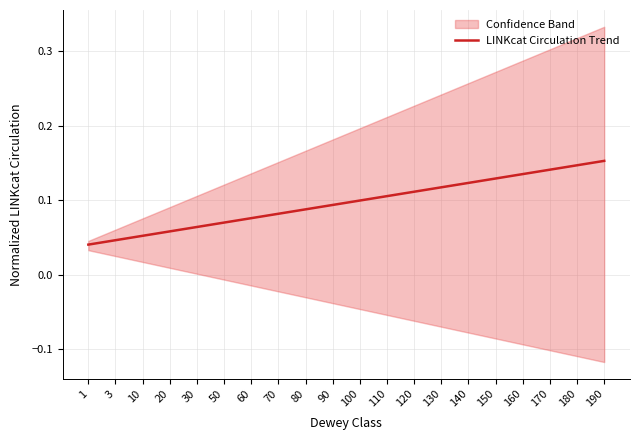

Where is the data nearest to the value 0?

1